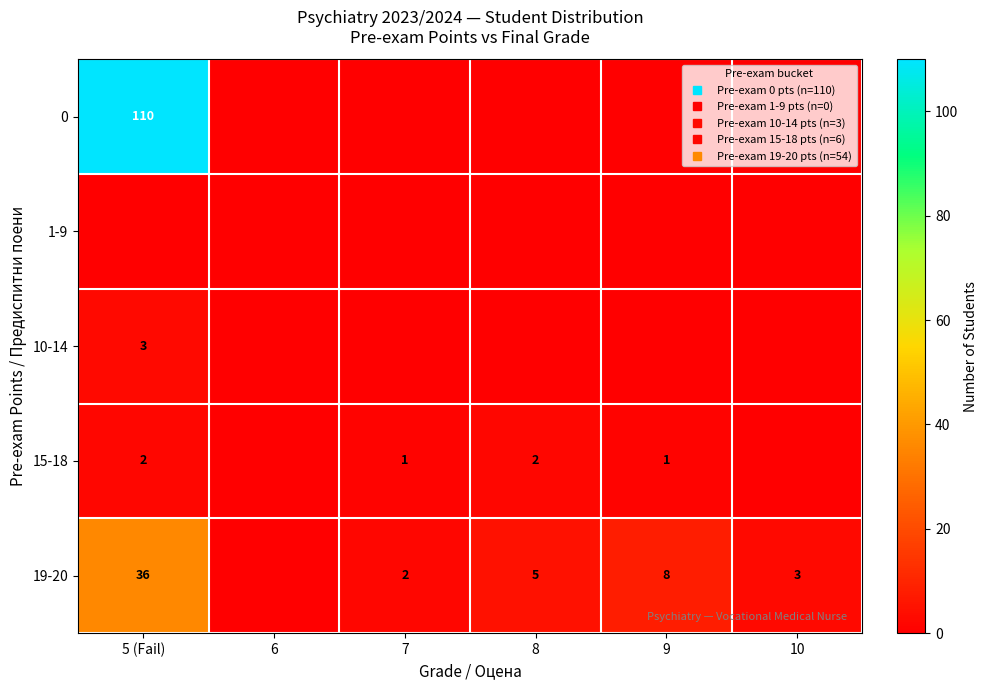

Count the number of data series in this chart.

5